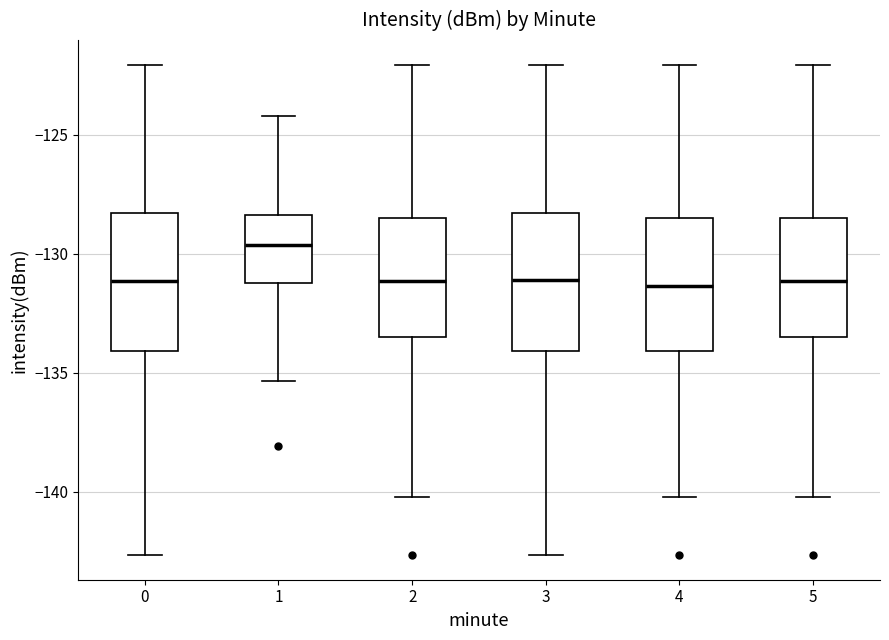

Where is the lower edge of the box at x = 4 on the y-axis? The values are not printed on the chart, so give them approximately, as read against the axis.

-134.0